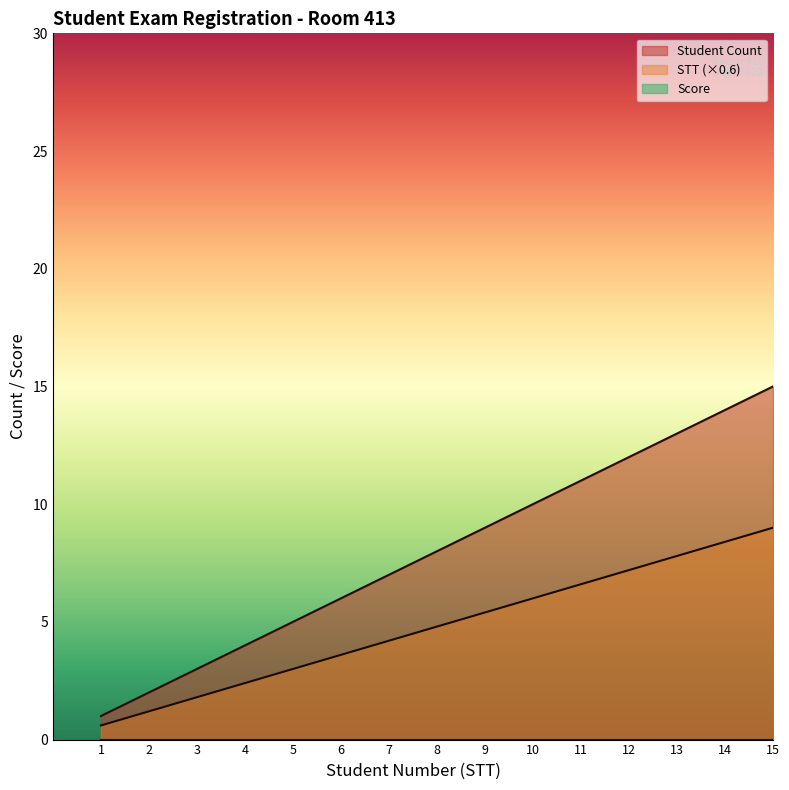

What is the average value of the Student Count series?

8.0